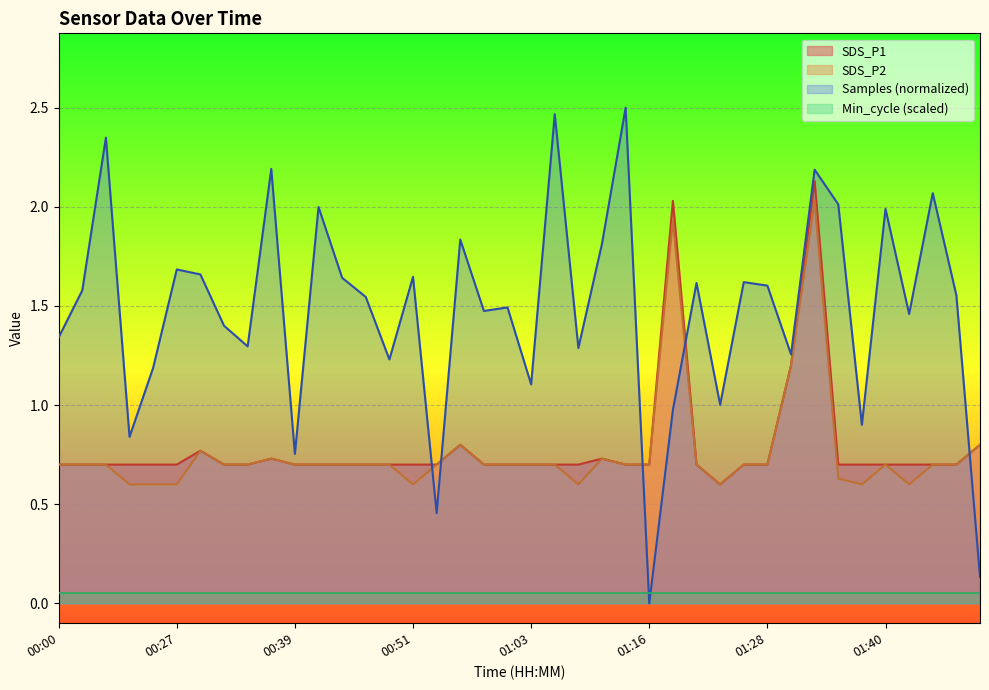

How many lines are shown in the chart?

4